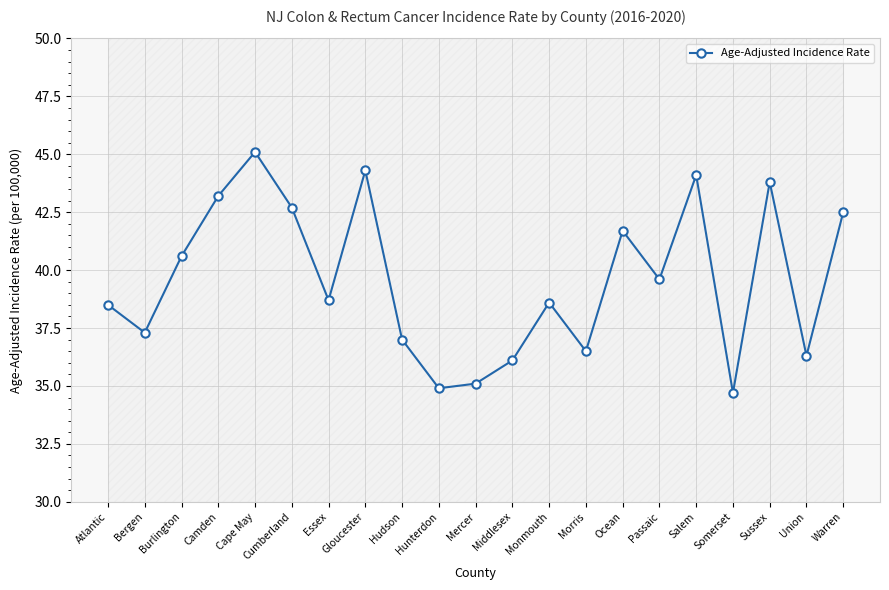

Reading right to left, transcribe all the data shown in this chart.

42.5	36.3	43.8	34.7	44.1	39.6	41.7	36.5	38.6	36.1	35.1	34.9	37.0	44.3	38.7	42.7	45.1	43.2	40.6	37.3	38.5